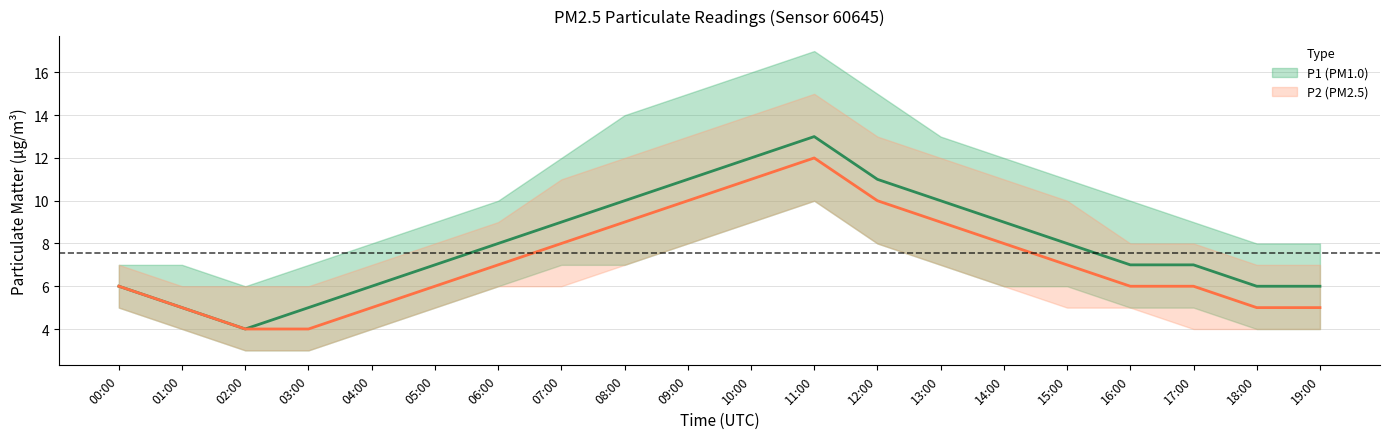

What is the difference between the second highest and minimum values in the P1_upper series?

10